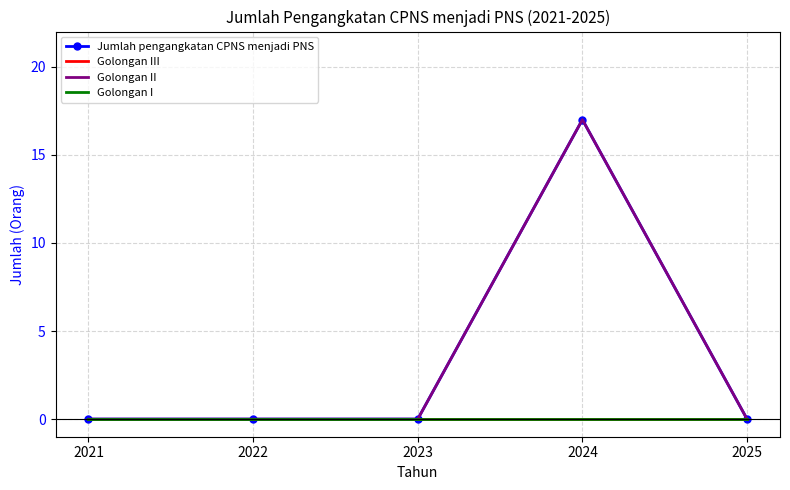

At how many categories does at least one series exceed 2?

1